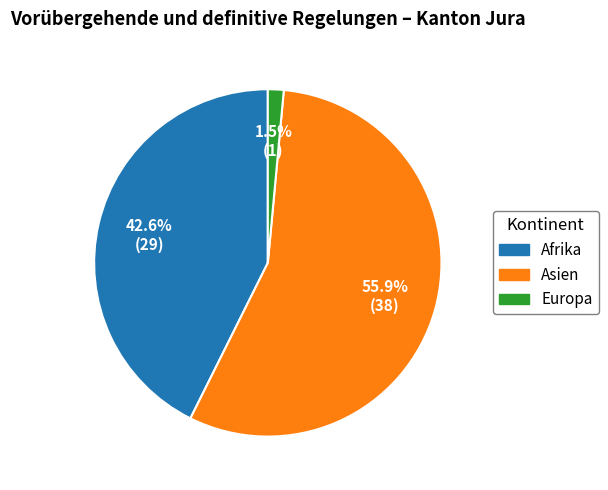

True or false: Afrika accounts for 30% of the total.

False